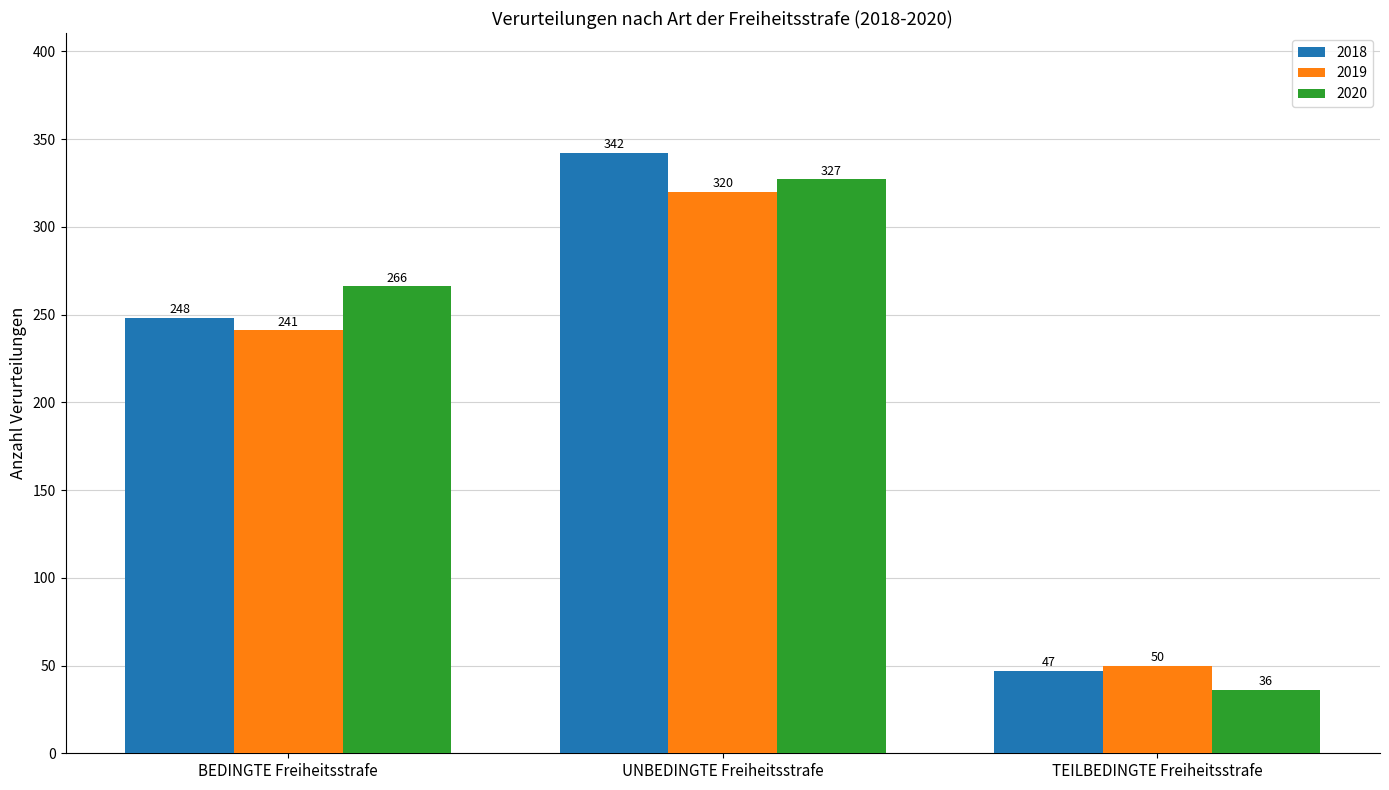

Which series changed the most between UNBEDINGTE Freiheitsstrafe and TEILBEDINGTE Freiheitsstrafe?

2018